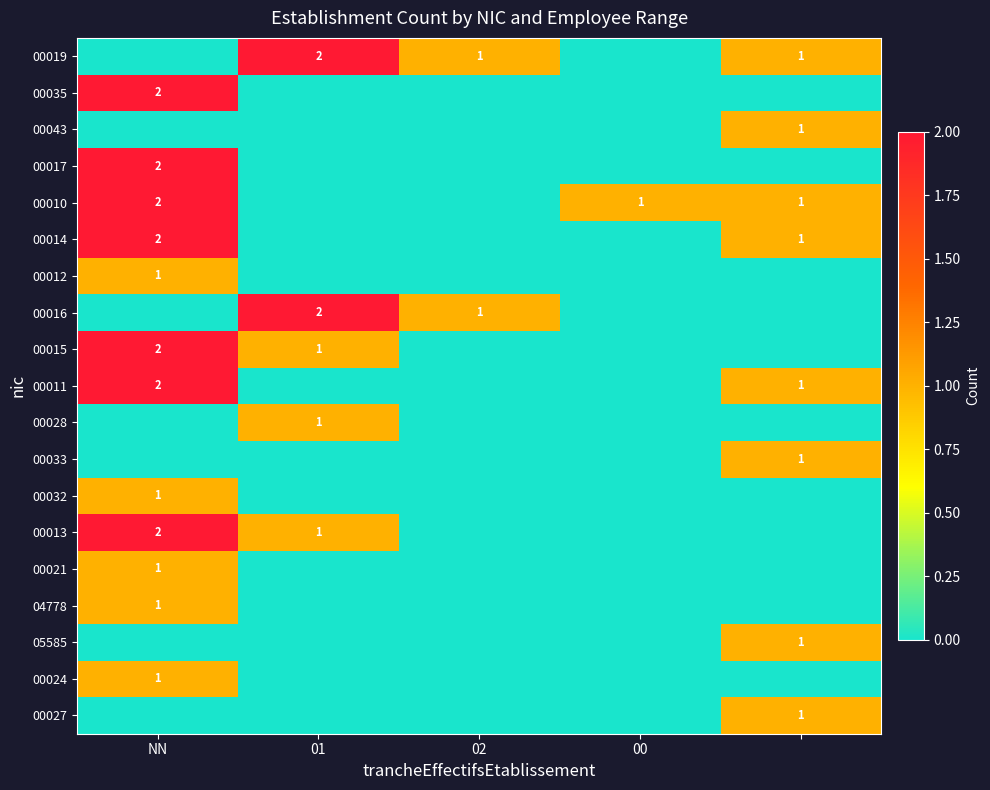

At which category does the chart reach its peak across all series?

01